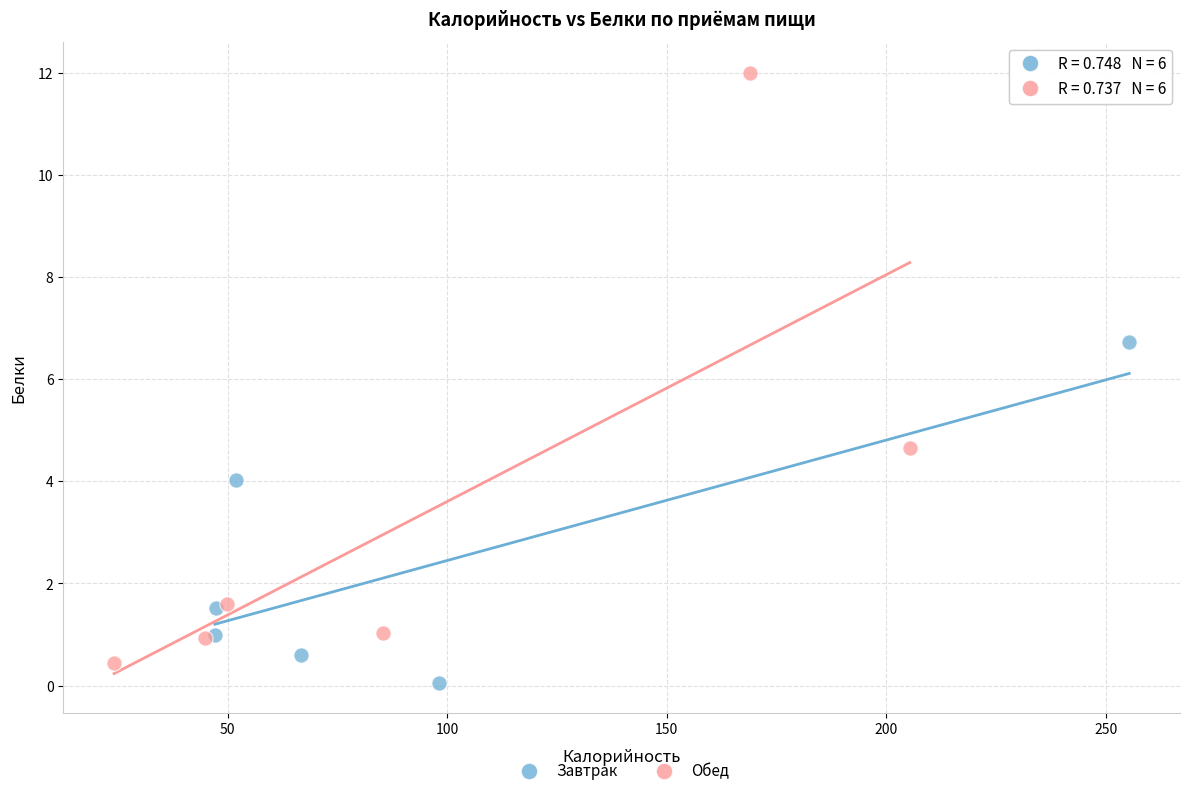

Which series has the widest spread of Y values?

Обед